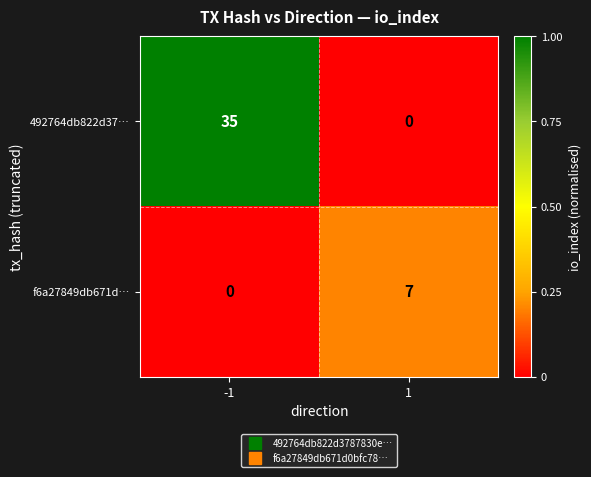

Rank the series at 1 from highest to lowest value.

f6a27849db671d…, 492764db822d37…